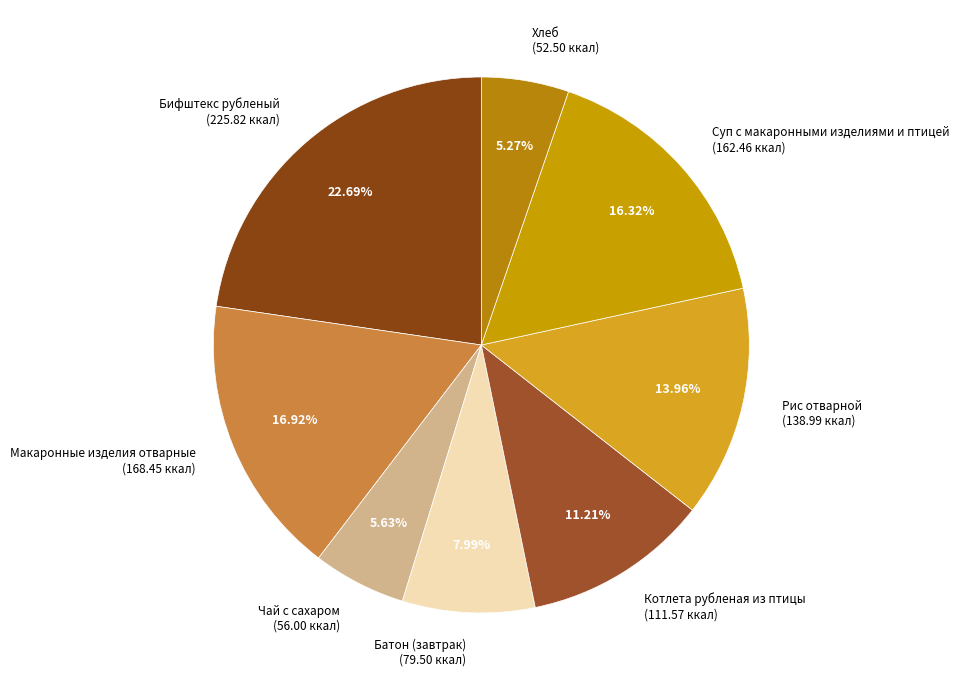

Which has a higher value, Рис отварной (138.99 ккал) or Чай с сахаром (56.00 ккал)?

Рис отварной (138.99 ккал)